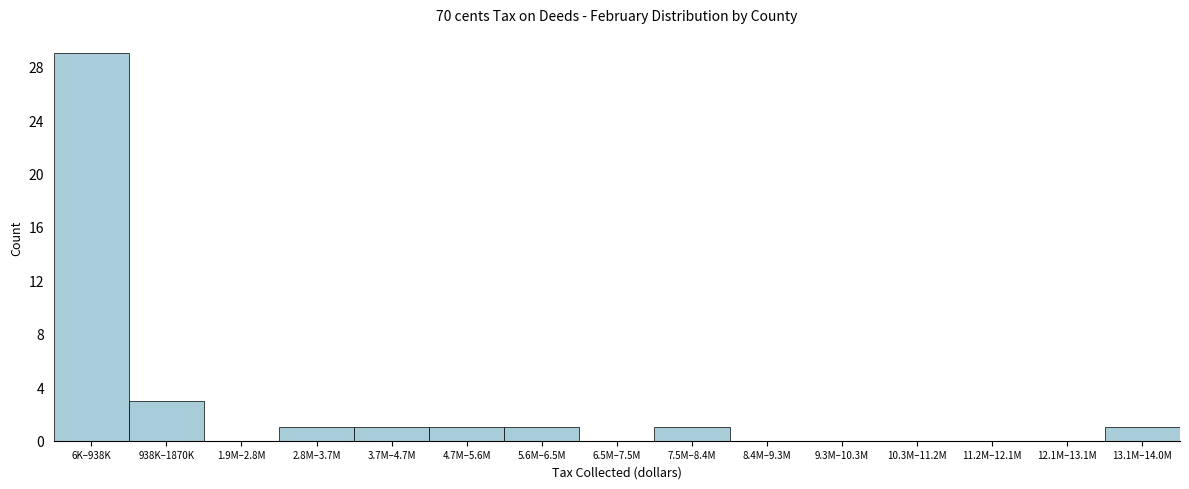

Reading left to right, transcribe all the data shown in this chart.

6K–938K=29	938K–1870K=3	1.9M–2.8M=0	2.8M–3.7M=1	3.7M–4.7M=1	4.7M–5.6M=1	5.6M–6.5M=1	6.5M–7.5M=0	7.5M–8.4M=1	8.4M–9.3M=0	9.3M–10.3M=0	10.3M–11.2M=0	11.2M–12.1M=0	12.1M–13.1M=0	13.1M–14.0M=1